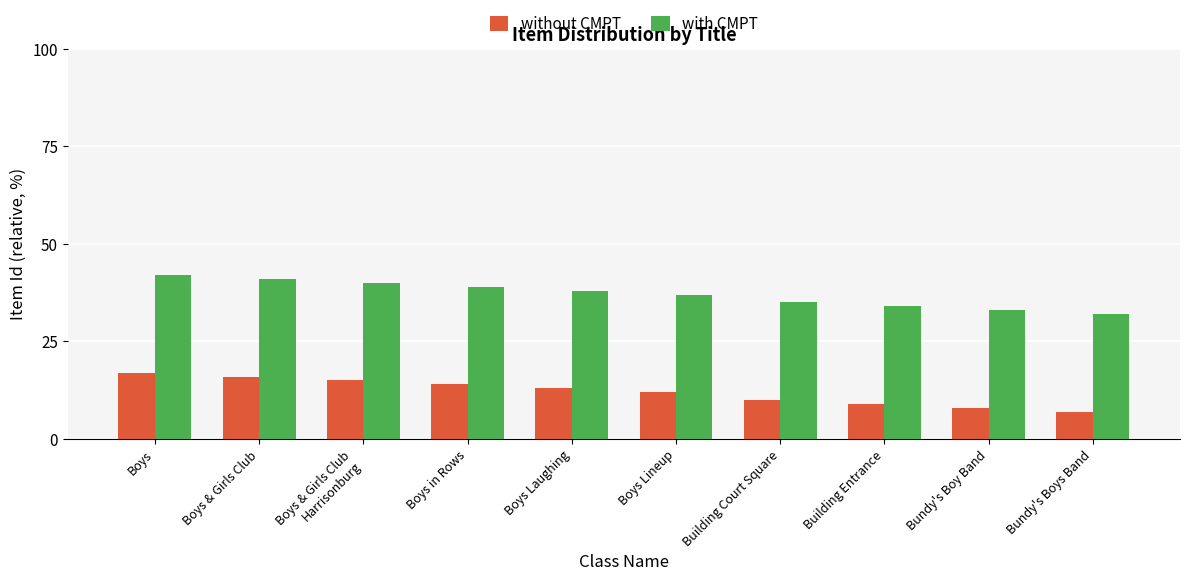

Reading left to right, extract all data points from this chart.

without CMPT: Boys=17	Boys & Girls Club=16	Boys & Girls Club
Harrisonburg=15	Boys in Rows=14	Boys Laughing=13	Boys Lineup=12	Building Court Square=10	Building Entrance=9	Bundy's Boy Band=8	Bundy's Boys Band=7
with CMPT: Boys=42	Boys & Girls Club=41	Boys & Girls Club
Harrisonburg=40	Boys in Rows=39	Boys Laughing=38	Boys Lineup=37	Building Court Square=35	Building Entrance=34	Bundy's Boy Band=33	Bundy's Boys Band=32